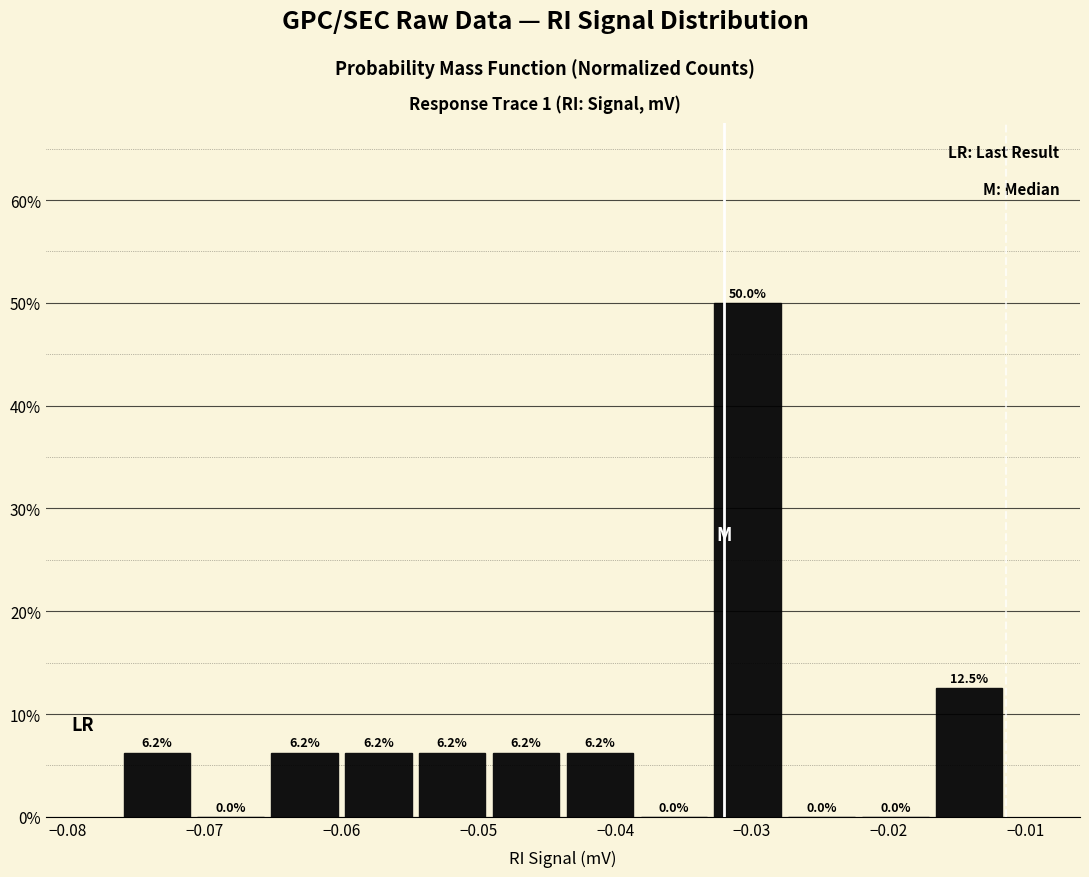

Reading left to right, transcribe this chart: for each bar, give the range it covers on the x-axis and its height. The bar edges are not printed on the chart, so give them approximately, as read against the axis.

-0.076 to -0.071: 6.2
-0.071 to -0.065: 0.0
-0.065 to -0.060: 6.2
-0.060 to -0.055: 6.2
-0.055 to -0.049: 6.2
-0.049 to -0.044: 6.2
-0.044 to -0.038: 6.2
-0.038 to -0.033: 0.0
-0.033 to -0.028: 50.0
-0.028 to -0.022: 0.0
-0.022 to -0.017: 0.0
-0.017 to -0.011: 12.5